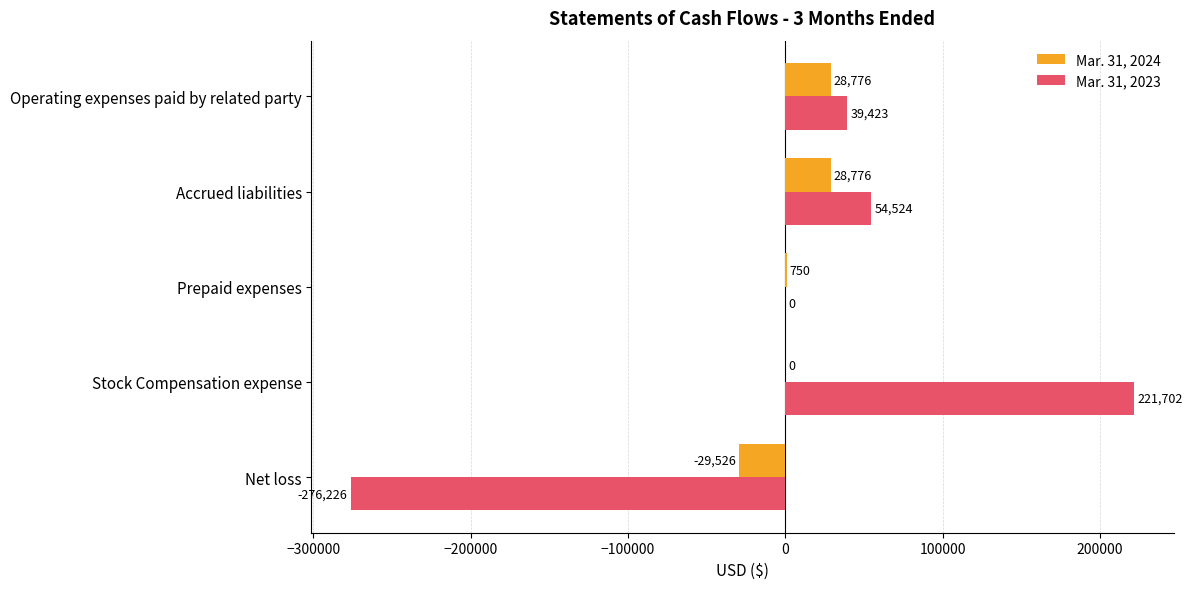

Count the number of data series in this chart.

2